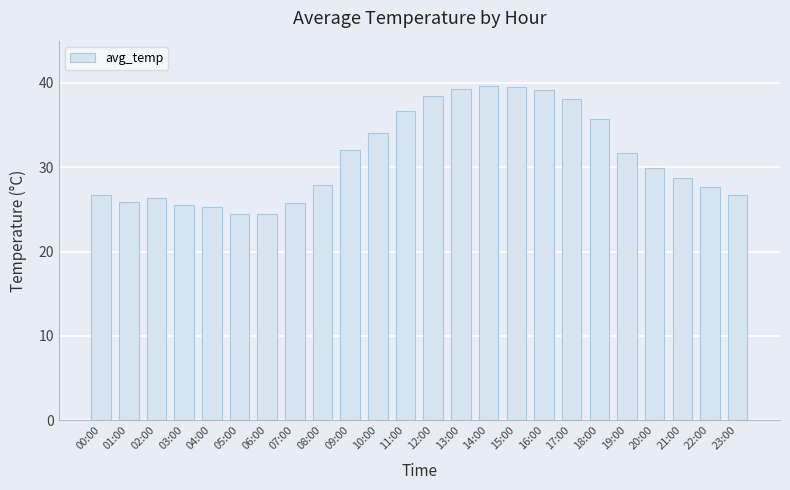

Are the bars horizontal?

No